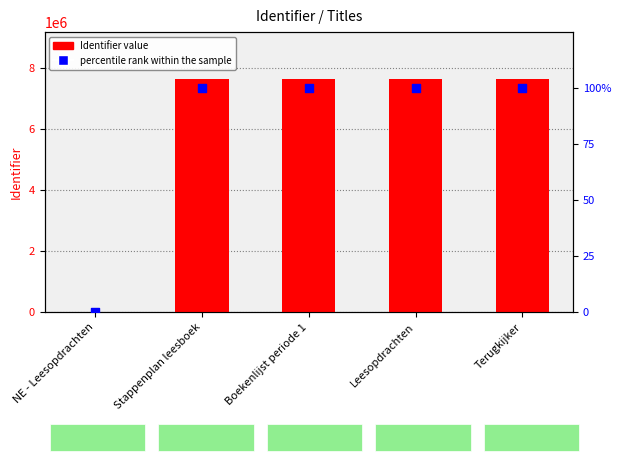

Is the value of Identifier value at NE - Leesopdrachten greater than the value of percentile rank within the sample at Leesopdrachten?

No